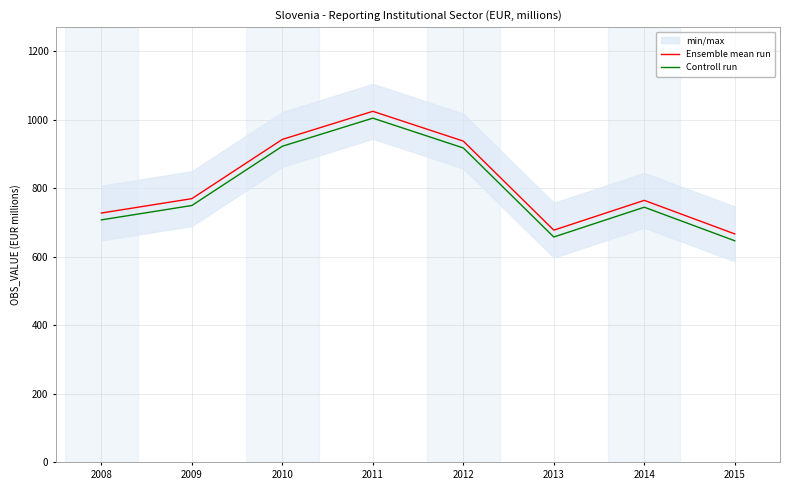

True or false: Controll run has more than 1 interior local peaks.

True